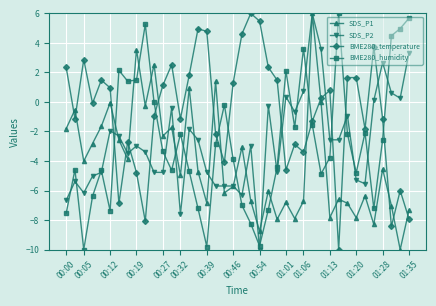

Which series has the largest total across all categories?

BME280_temperature